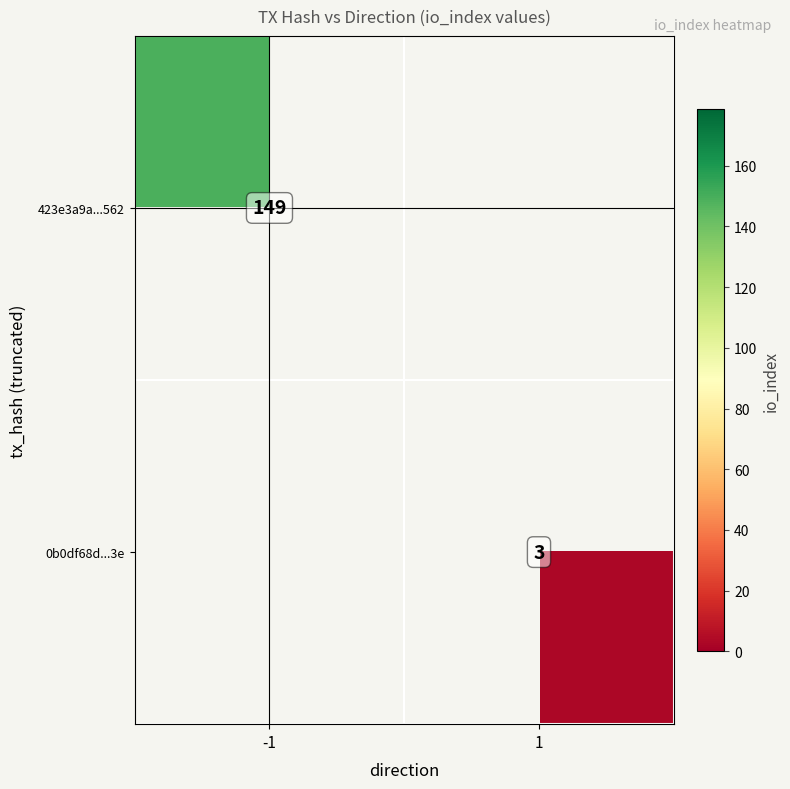

Is it true that 0b0df68d...3e equals 3 at 1?

True